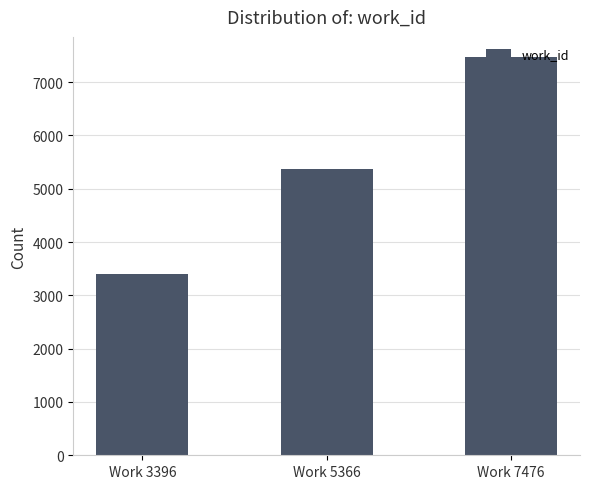

True or false: the data shows 3396 at Work 3396.

True